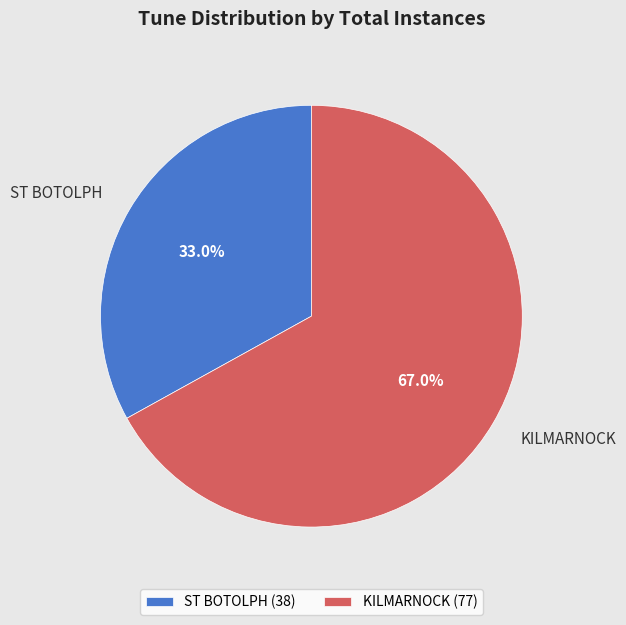

Rank the categories by value from highest to lowest.

KILMARNOCK, ST BOTOLPH